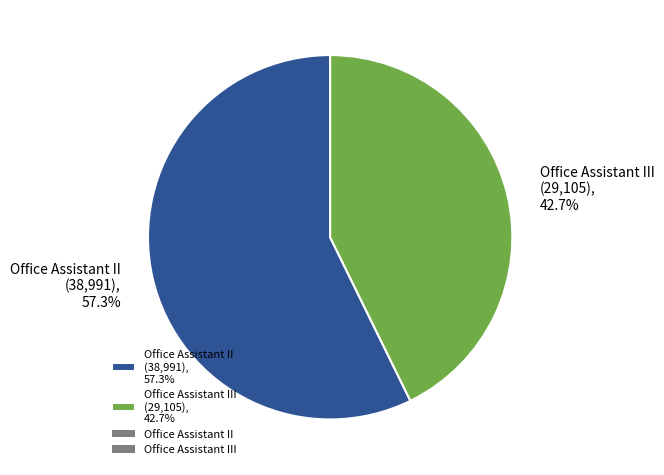

Does any single category account for the majority?

Yes